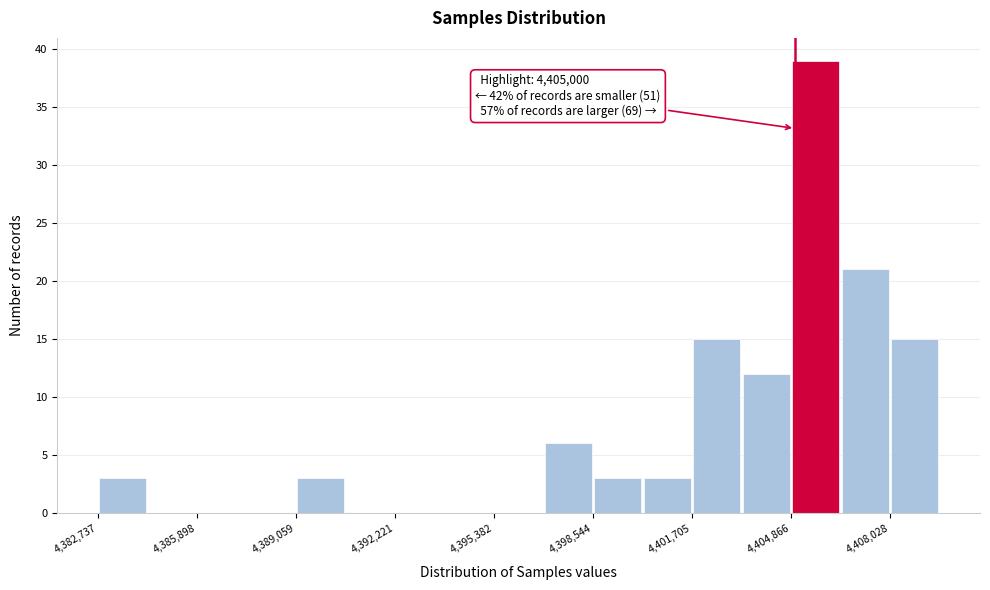

Around what value on the x-axis is the tallest bar? Give the approximate position of its centre, as read against the axis.

4405500